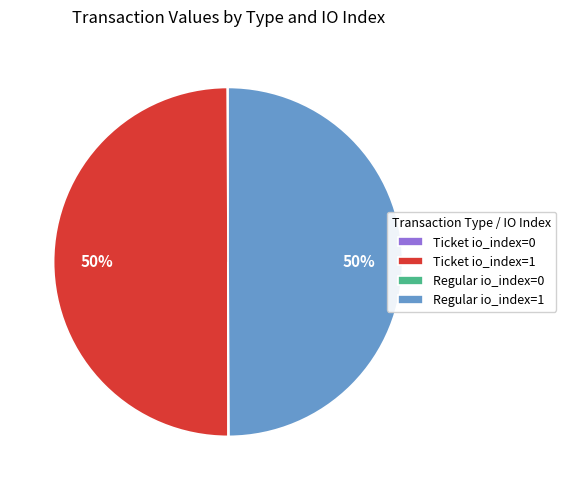

What percentage is the Regular io_index=1 slice, to the nearest percent?

50%